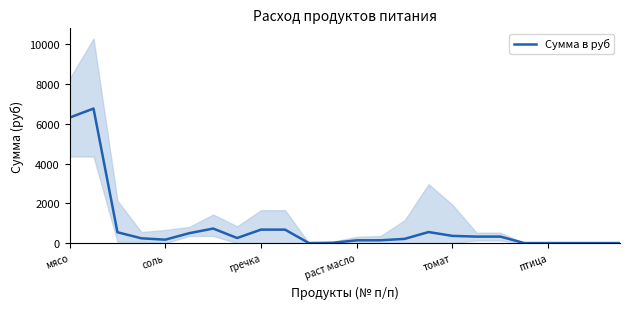

How many lines are shown in the chart?

1